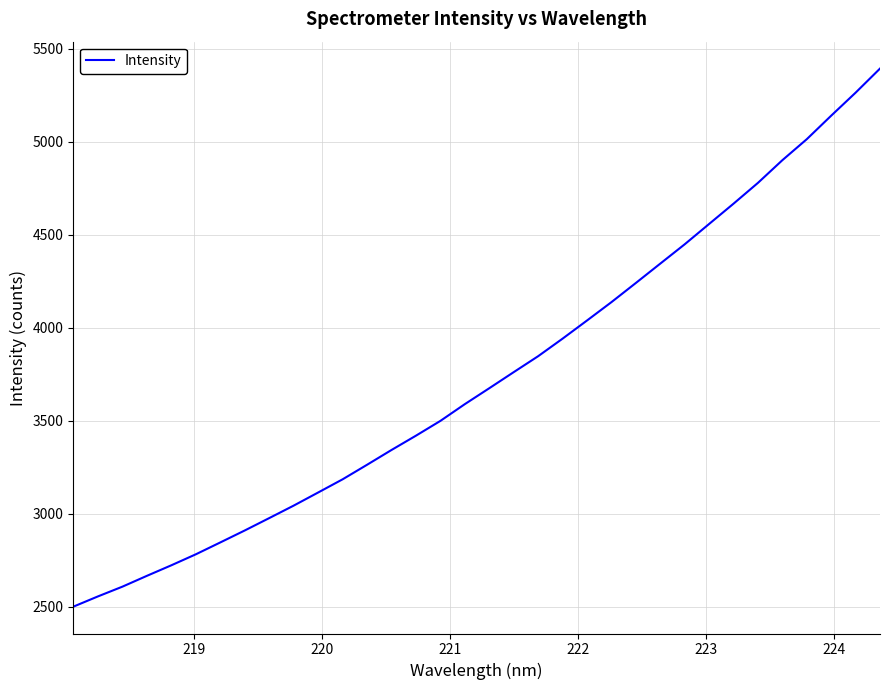

What is the greatest value displayed?

5394.1